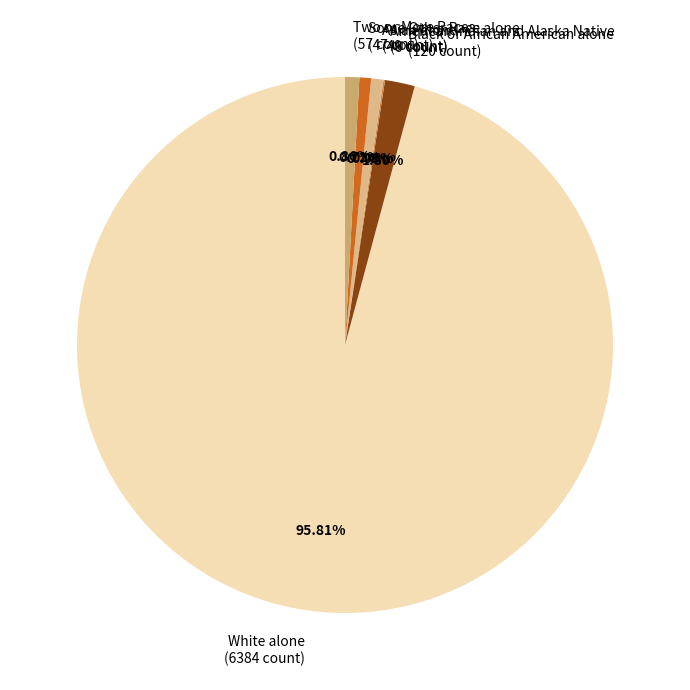

Do Two or More Races (57 count) and Some Other Race alone (47 count) together represent more than half of the pie?

No